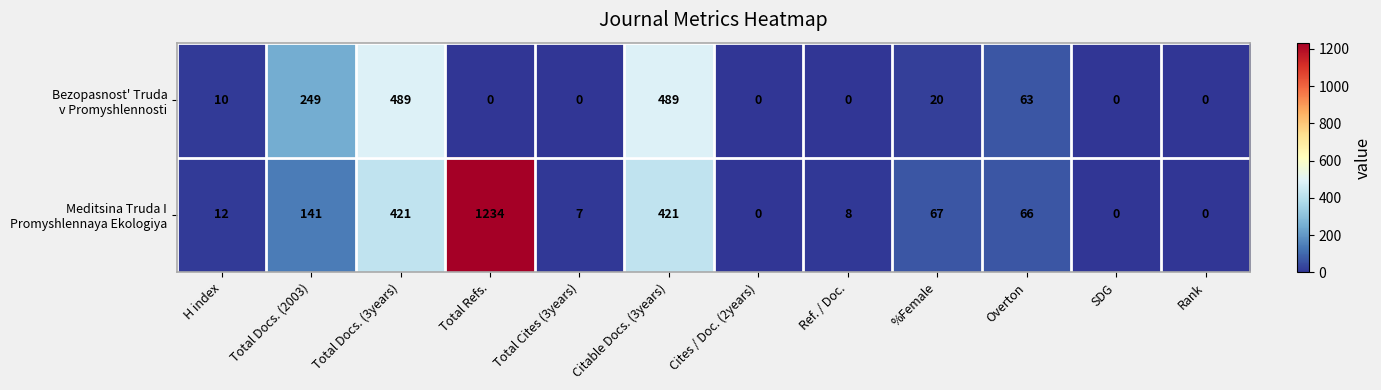

At how many categories does at least one series exceed 1078?

1